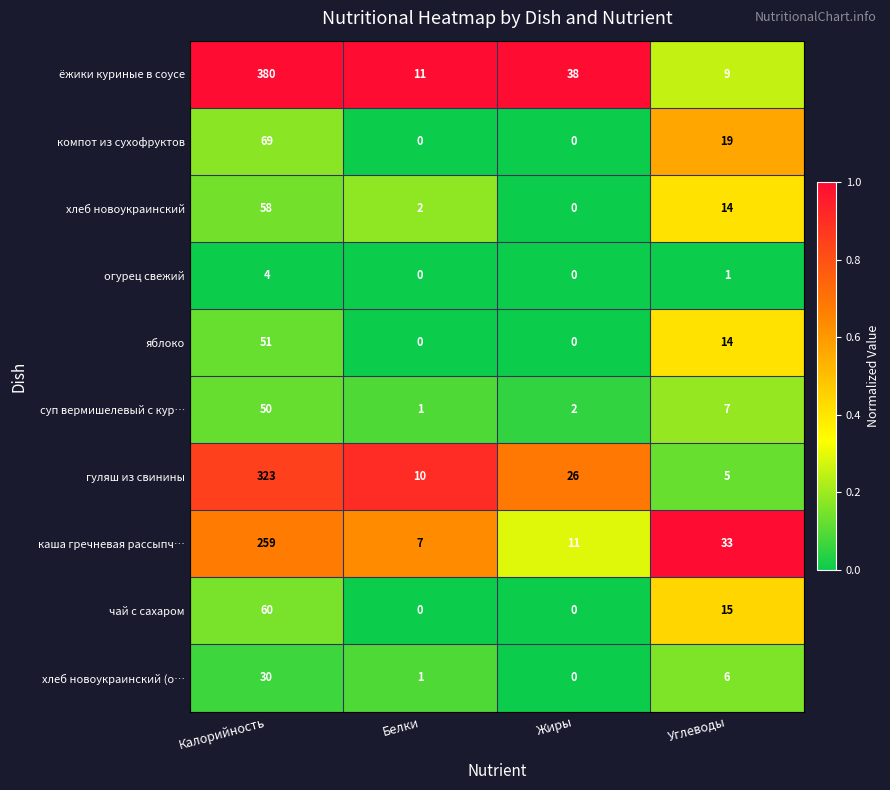

What is the greatest value displayed?

380